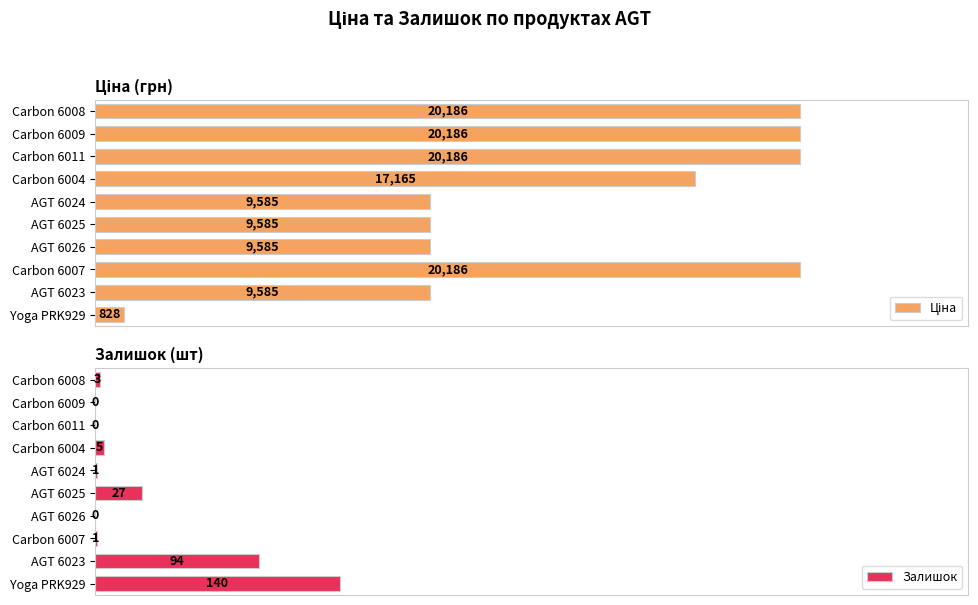

Which series has the largest total across all categories?

Ціна